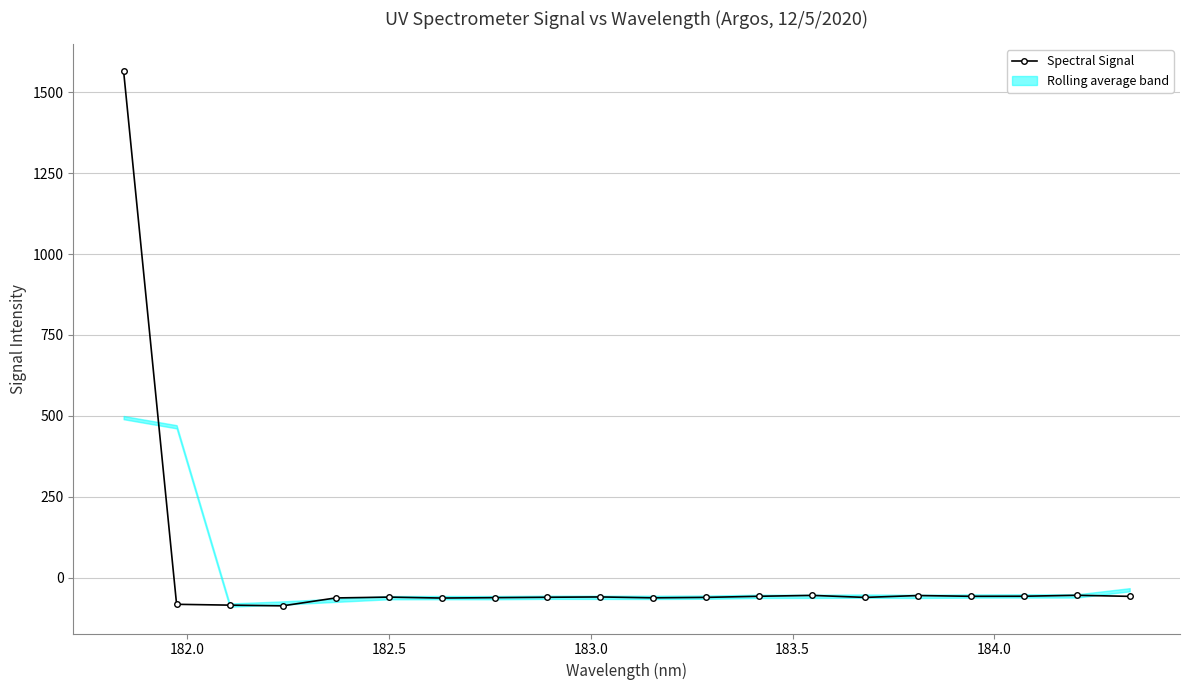

What is the lowest value of the Spectral Signal series?

-87.2